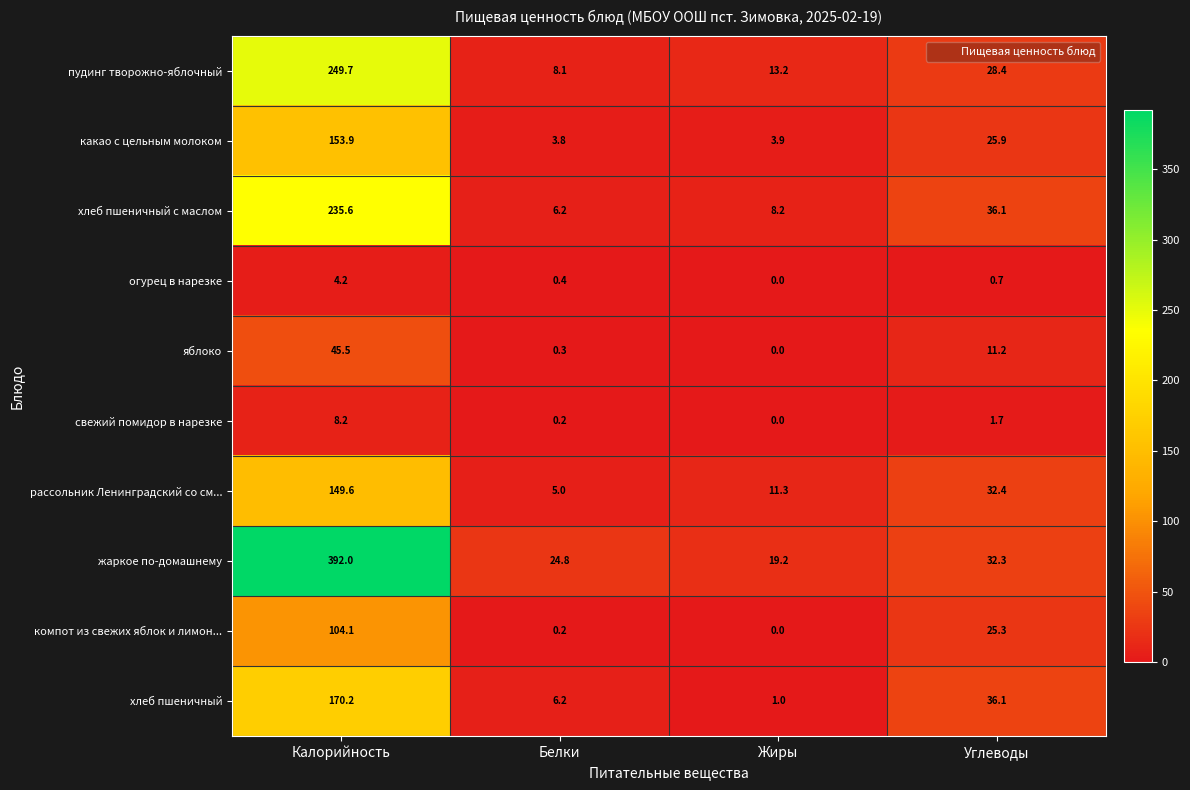

What is the difference between the highest and lowest values at Калорийность?

387.8